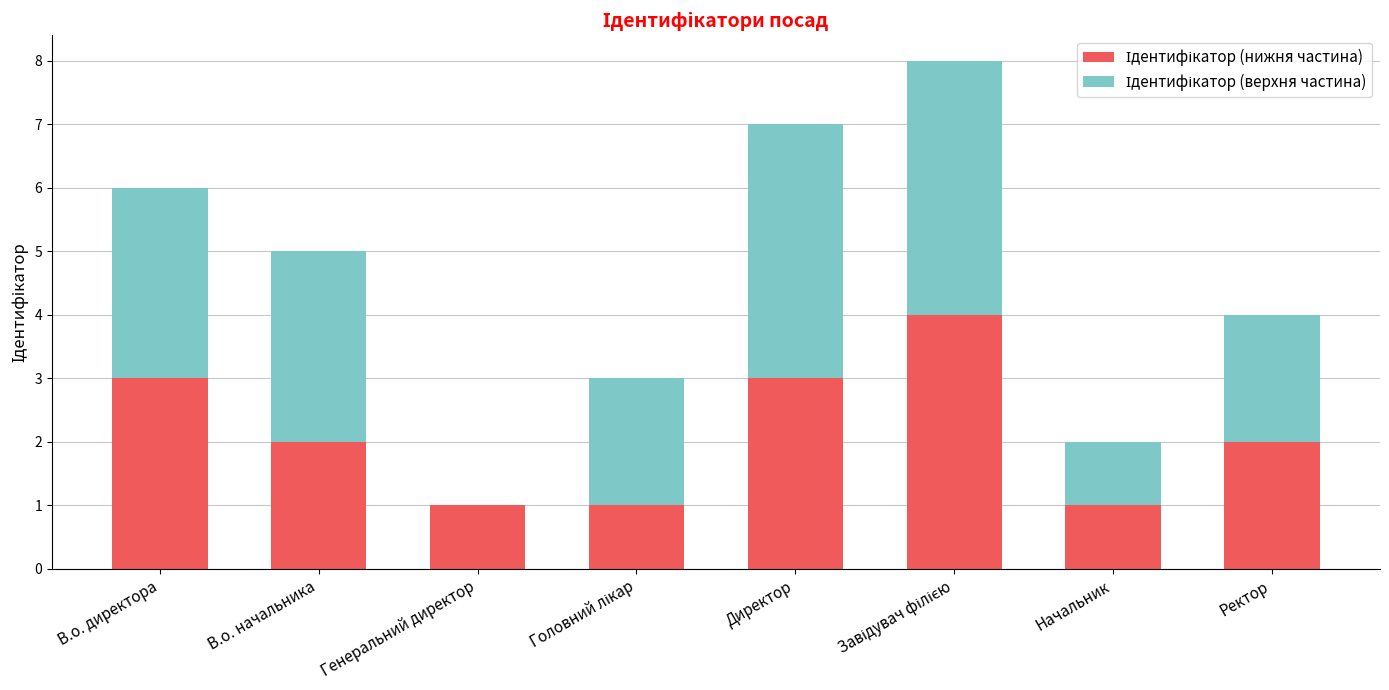

What is the total value across all series at Ректор?

4